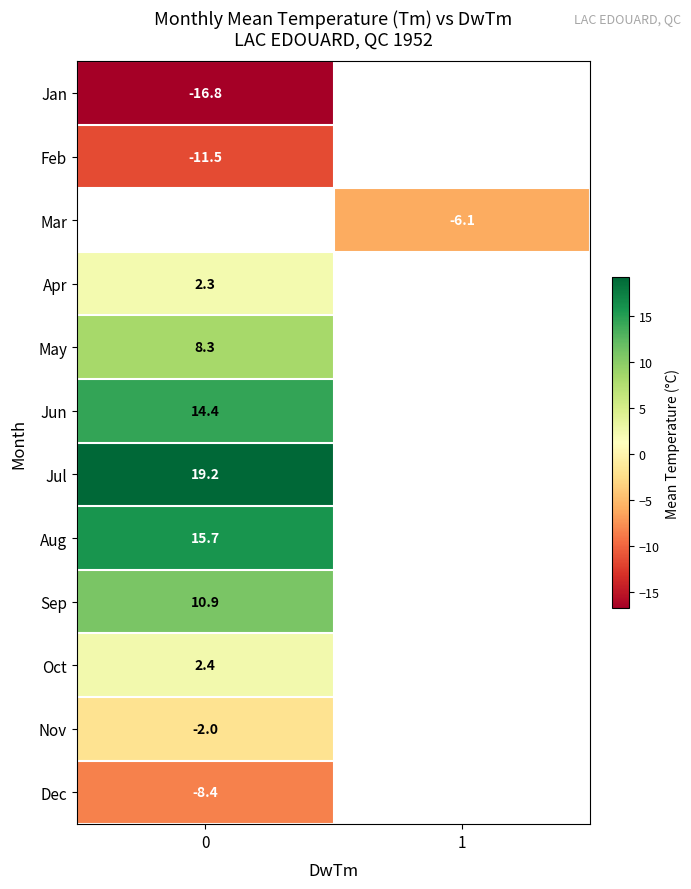

At how many categories does at least one series exceed -3?

1